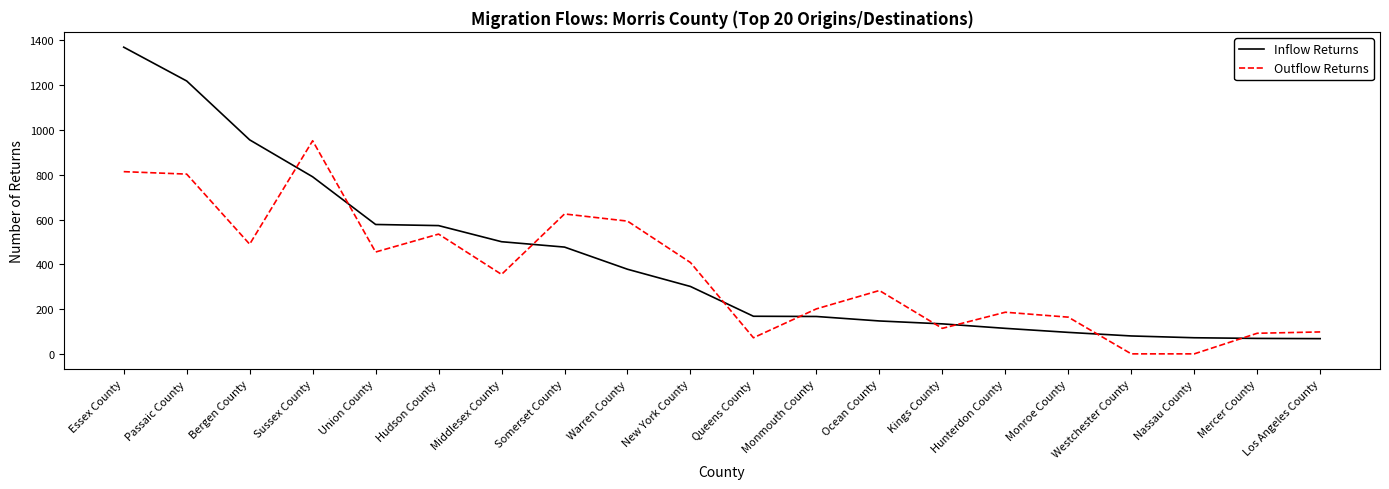

Rank the series by their average value, from lowest to highest.

Outflow Returns, Inflow Returns